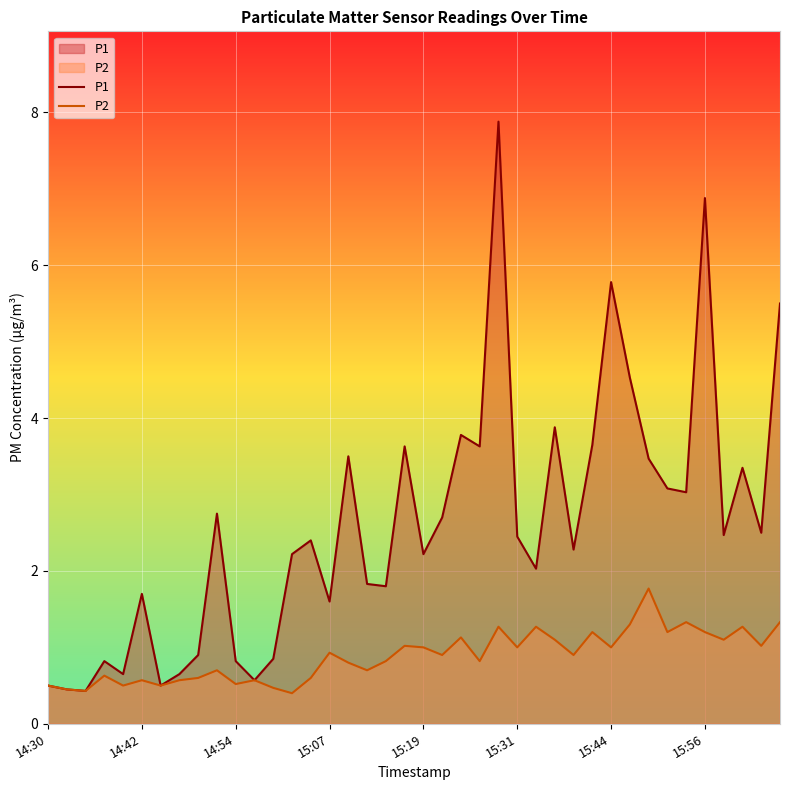

Which series has the widest spread of values?

P1